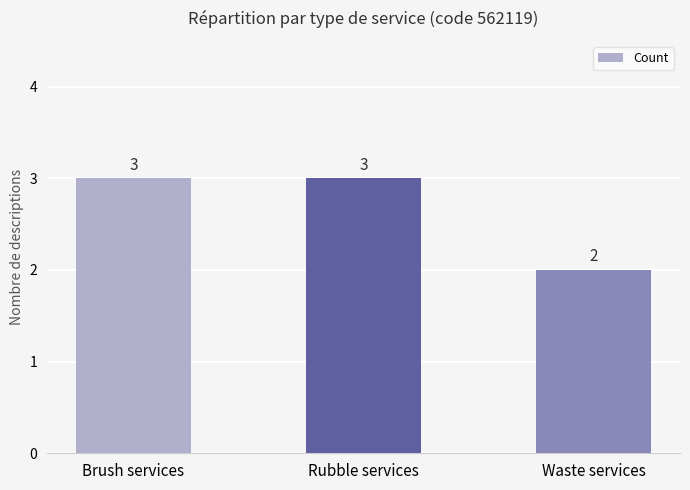

What is the difference between the values at Brush services and Waste services?

1